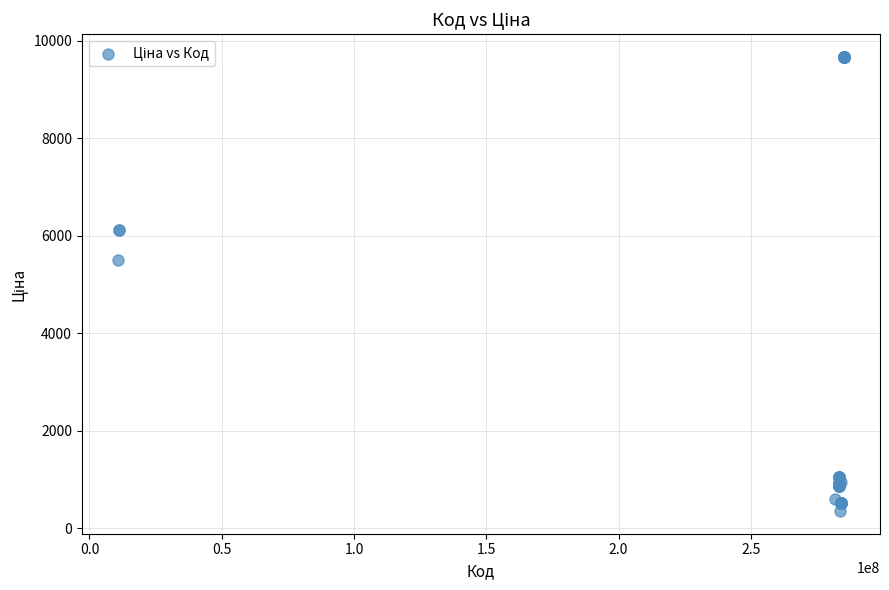

What Y value in the scatter plot is closest to 5006?

5497.3